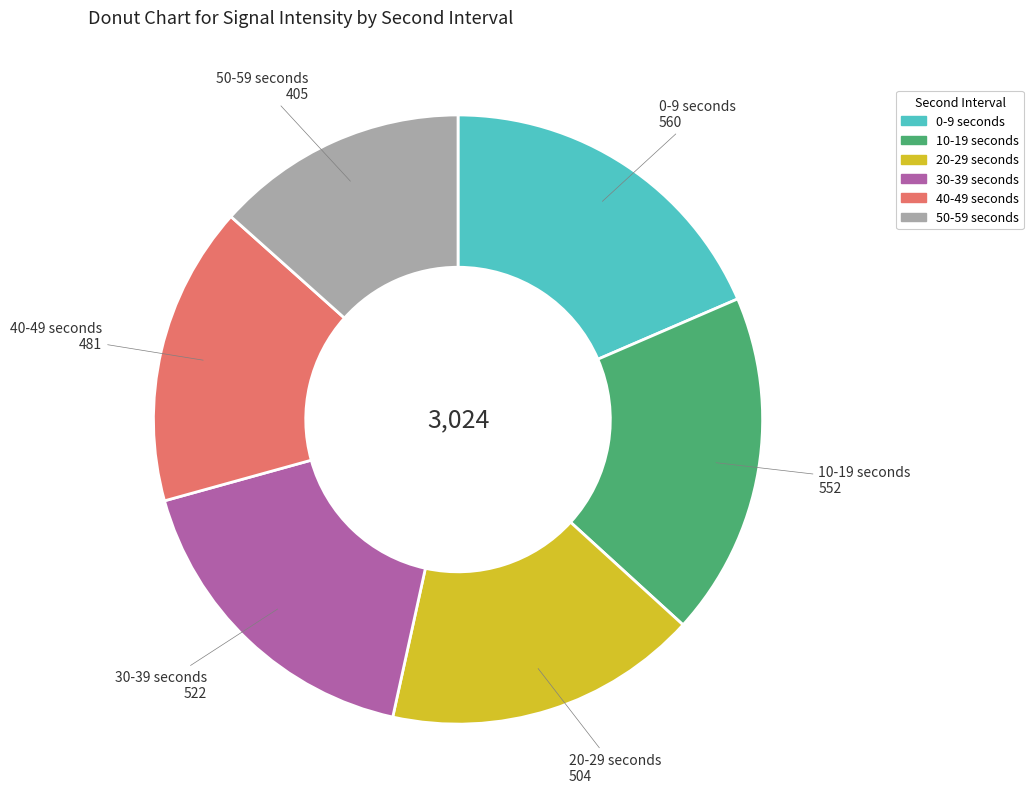

Is there any slice that represents more than half of the pie?

No